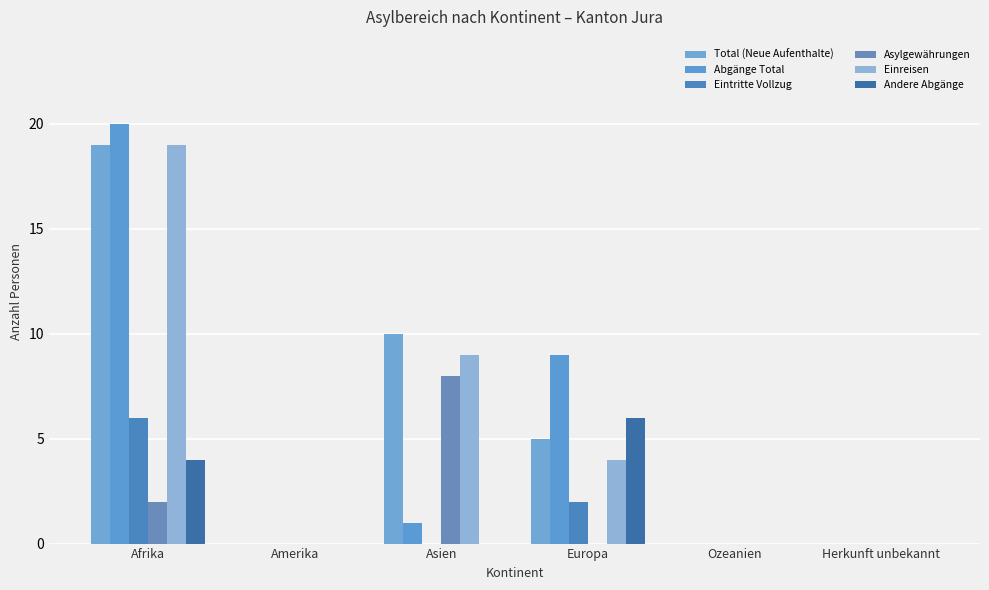

How many categories are shown in the chart?

6